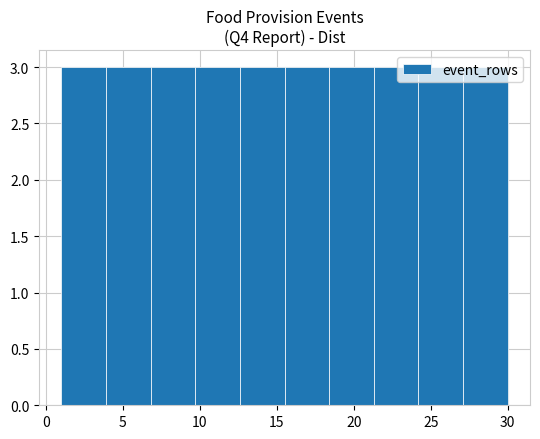

How tall is the bar that spans 15.5 to 18.4 on the x-axis? Neither the bar edges nor the heights are printed on the chart, so give them approximately, as read against the axes.

3